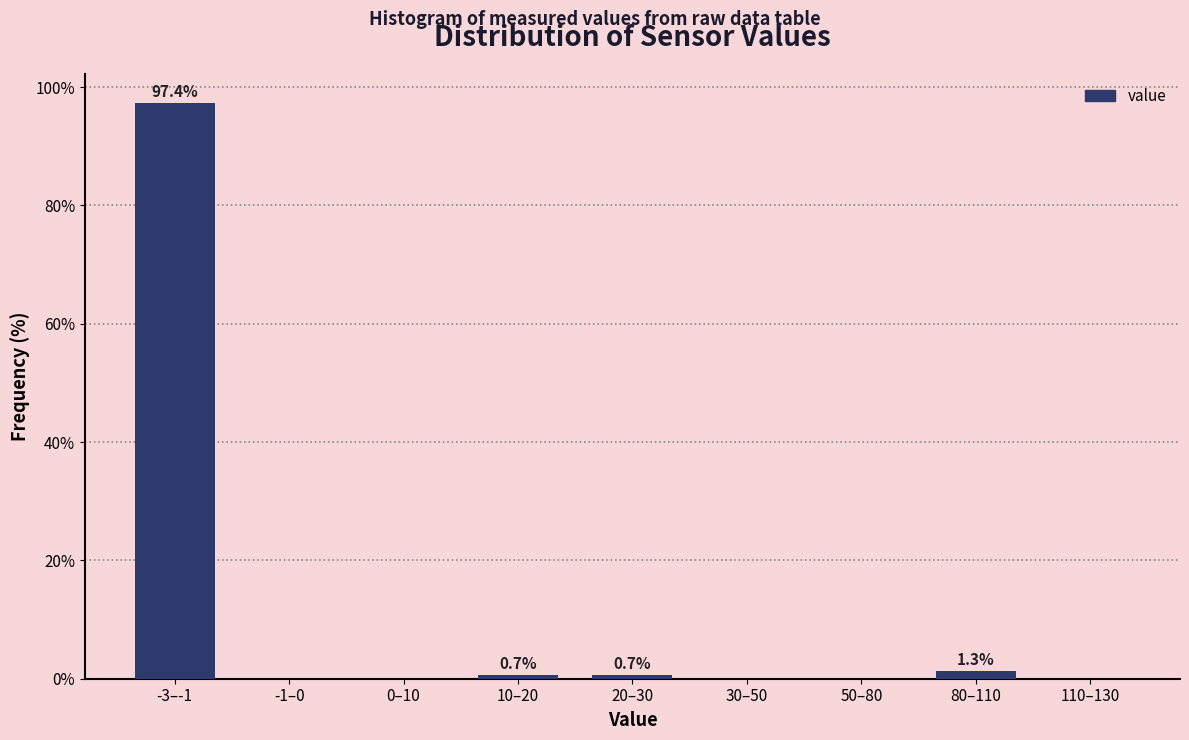

Reading right to left, what are all the values shown in this chart?

110–130=0.0	80–110=1.3	50–80=0.0	30–50=0.0	20–30=0.7	10–20=0.7	0–10=0.0	-1–0=0.0	-3–-1=97.4